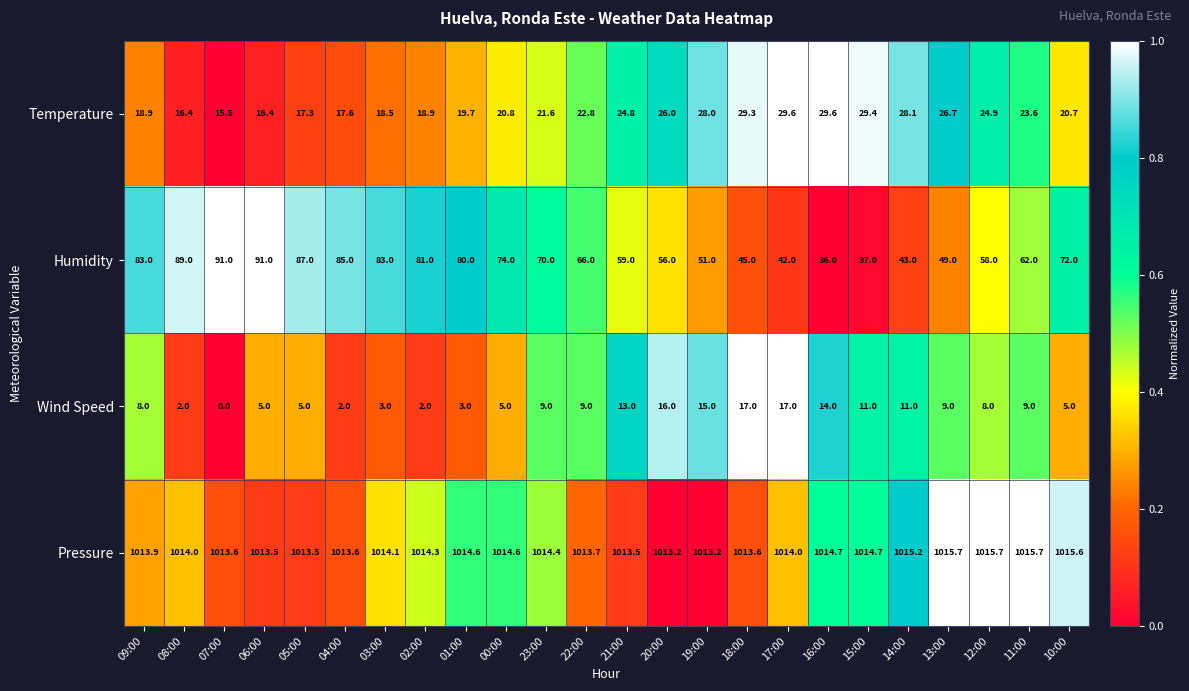

Between 02:00 and 19:00, which series saw the biggest shift?

Humidity